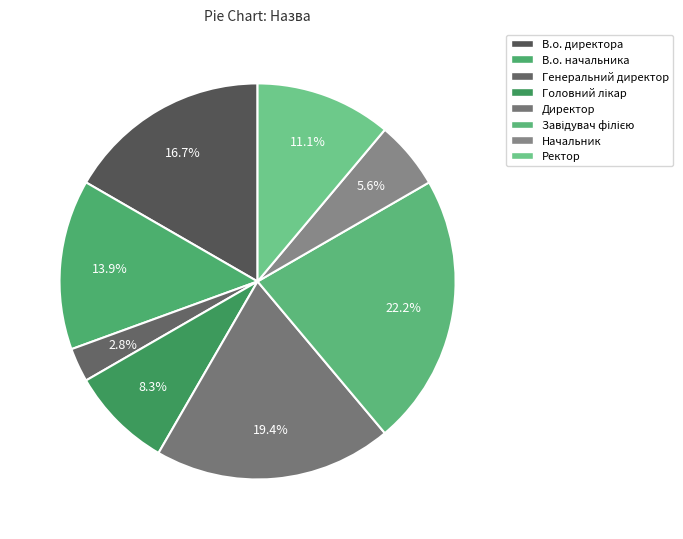

To the nearest percent, what portion does В.о. начальника represent?

14%